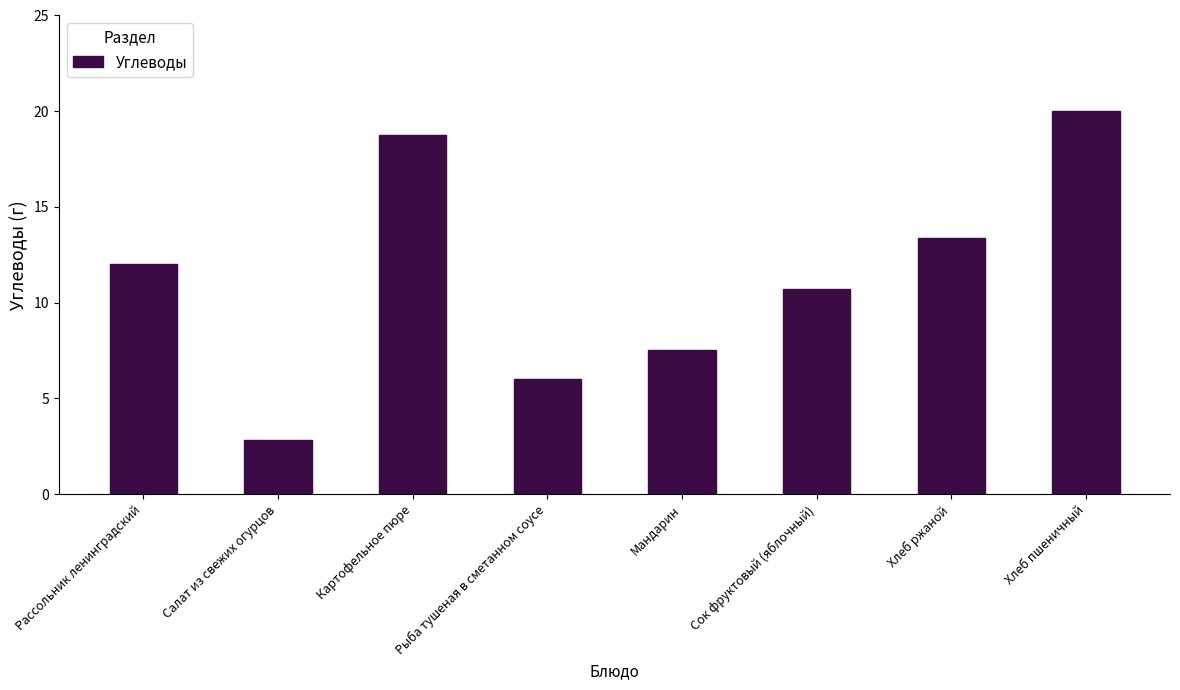

What is the value of the 2nd bar from the left?

2.8